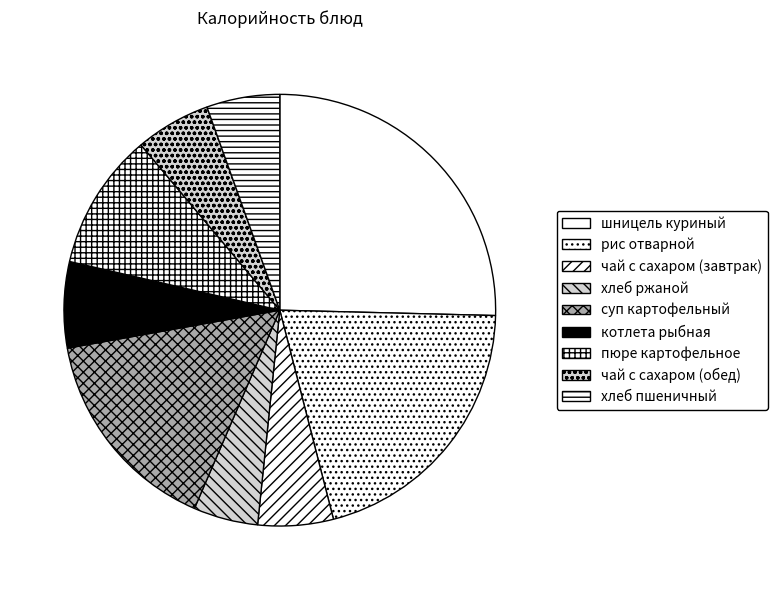

Does any single category account for the majority?

No